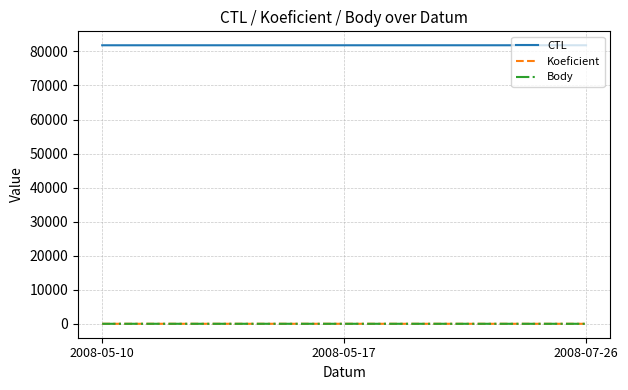

The value of CTL at 2008-05-10 is 107280.1. True or false?

False